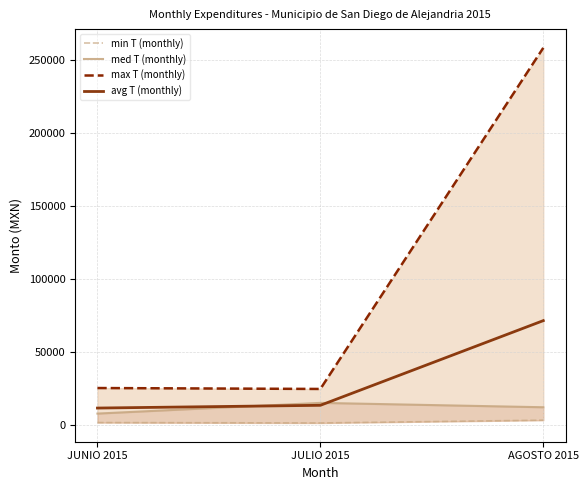

Reading left to right, transcribe all the data shown in this chart.

min T (monthly): 1500.0	1218.0	3132.0
med T (monthly): 7638.0	14970.8	11975.5
max T (monthly): 25132.8	24500.0	258000.0
avg T (monthly): 11423.6	13310.4	71270.8